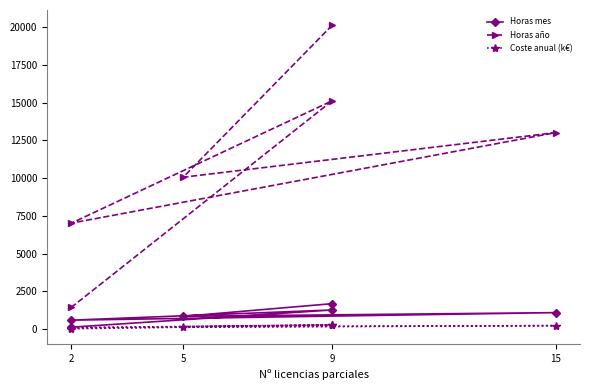

What is the average value of the Coste anual (k€) series?

171.1